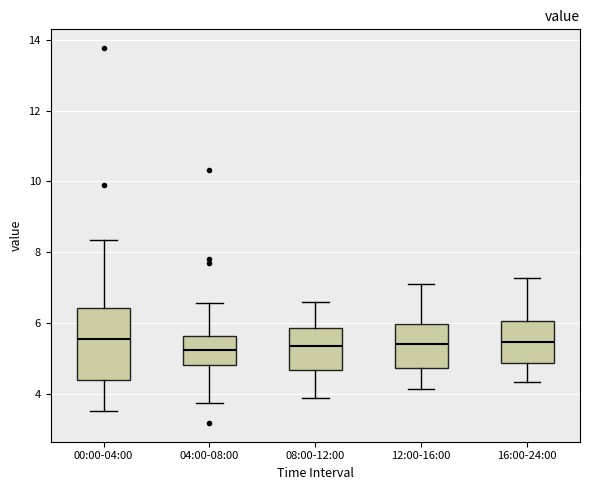

Reading left to right, read every box against the y-axis: the position of its median line, the range the box covers, and the ends of its whiskers. The values are not printed on the chart, so give them approximately, as read against the axis.

00:00-04:00: median 5.6, box 4.4 to 6.4, whiskers 3.6 to 8.4
04:00-08:00: median 5.2, box 4.8 to 5.6, whiskers 3.8 to 6.6
08:00-12:00: median 5.4, box 4.6 to 5.8, whiskers 3.8 to 6.6
12:00-16:00: median 5.4, box 4.8 to 6.0, whiskers 4.2 to 7.2
16:00-24:00: median 5.4, box 4.8 to 6.0, whiskers 4.4 to 7.2